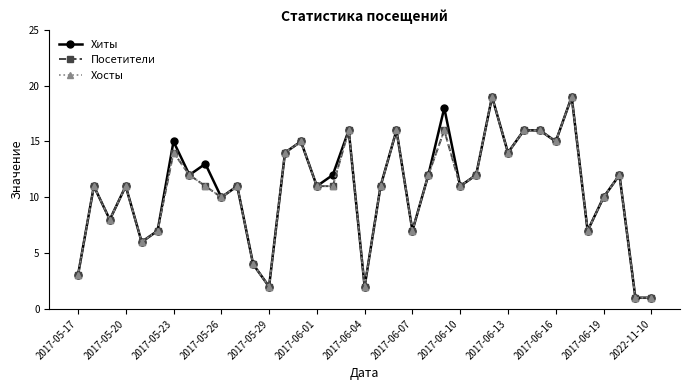

How many interior local peaks does the Хосты series have?

11